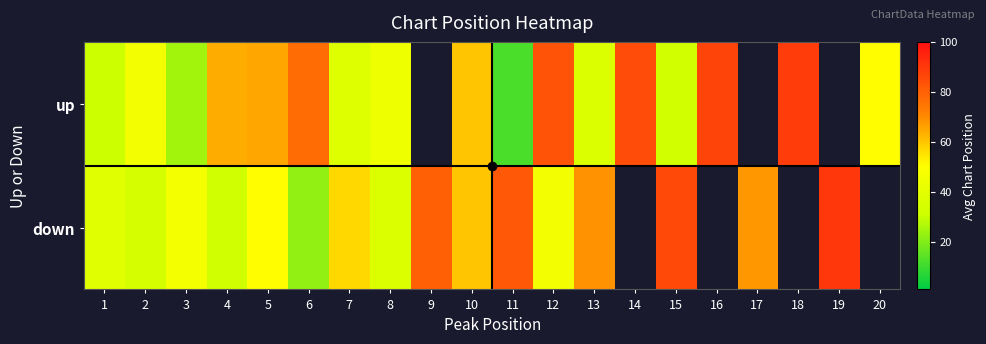

List the series in order of their peak value, highest first.

down, up